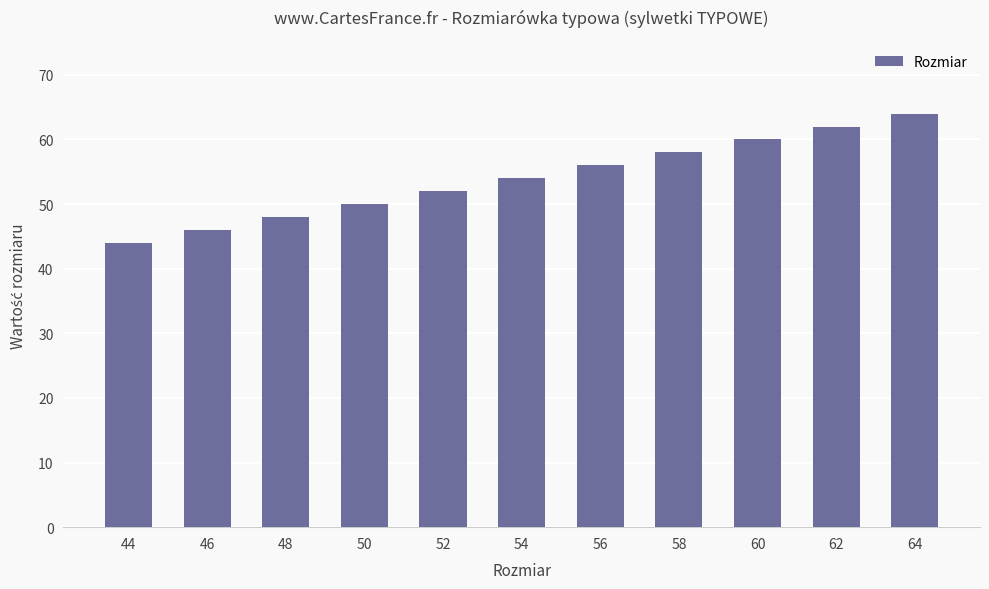

What is the approximate value at 64, to the nearest 10?

60